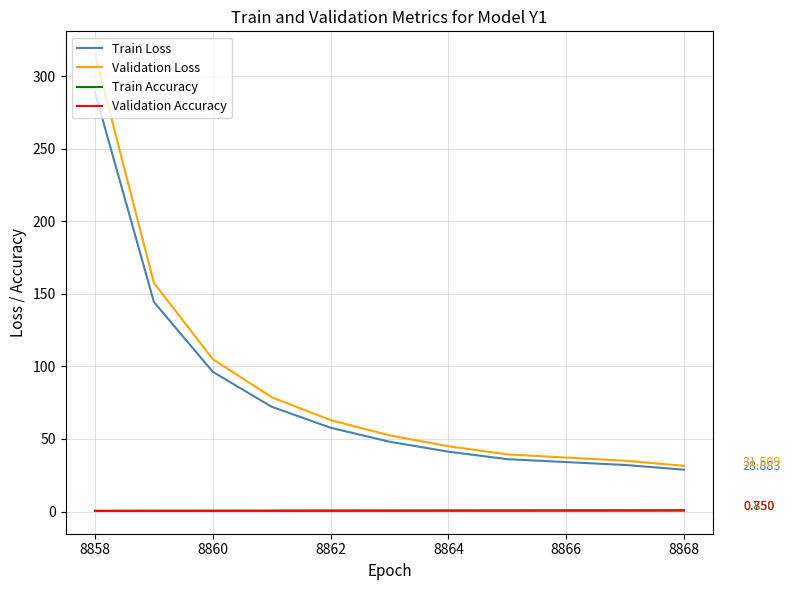

Which series has the largest range (max minus min)?

Validation Loss